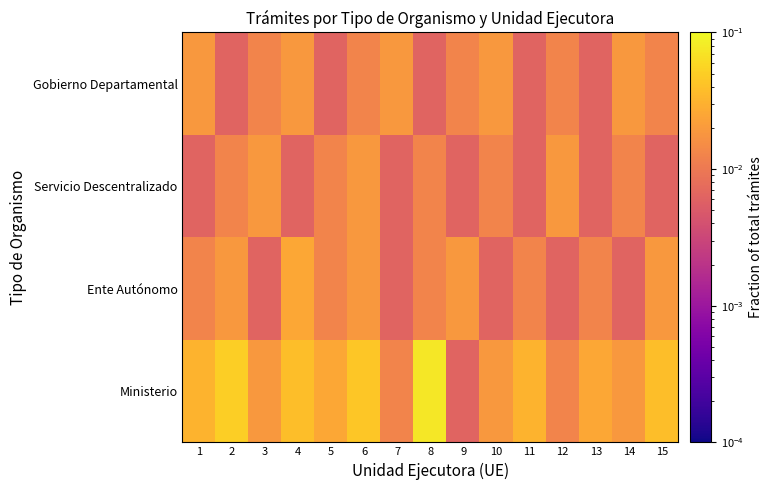

Reading left to right, extract all data points from this chart.

Ministerio: 1=0.0	2=0.1	3=0.0	4=0.0	5=0.0	6=0.0	7=0.0	8=0.1	9=0.0	10=0.0	11=0.0	12=0.0	13=0.0	14=0.0	15=0.0
Ente Autónomo: 1=0.0	2=0.0	3=0.0	4=0.0	5=0.0	6=0.0	7=0.0	8=0.0	9=0.0	10=0.0	11=0.0	12=0.0	13=0.0	14=0.0	15=0.0
Servicio Descentralizado: 1=0.0	2=0.0	3=0.0	4=0.0	5=0.0	6=0.0	7=0.0	8=0.0	9=0.0	10=0.0	11=0.0	12=0.0	13=0.0	14=0.0	15=0.0
Gobierno Departamental: 1=0.0	2=0.0	3=0.0	4=0.0	5=0.0	6=0.0	7=0.0	8=0.0	9=0.0	10=0.0	11=0.0	12=0.0	13=0.0	14=0.0	15=0.0